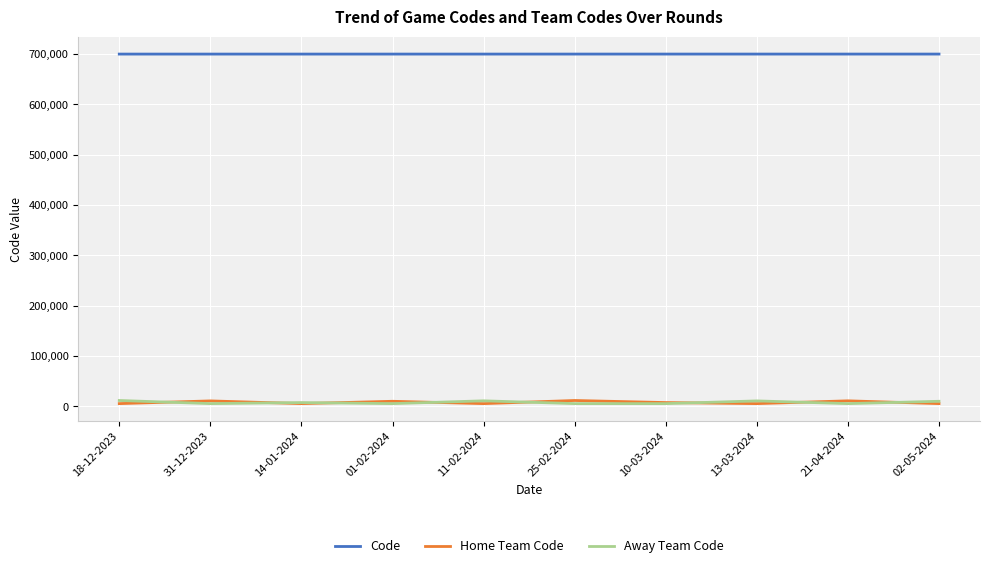

True or false: Home Team Code and Code cross at least once.

False